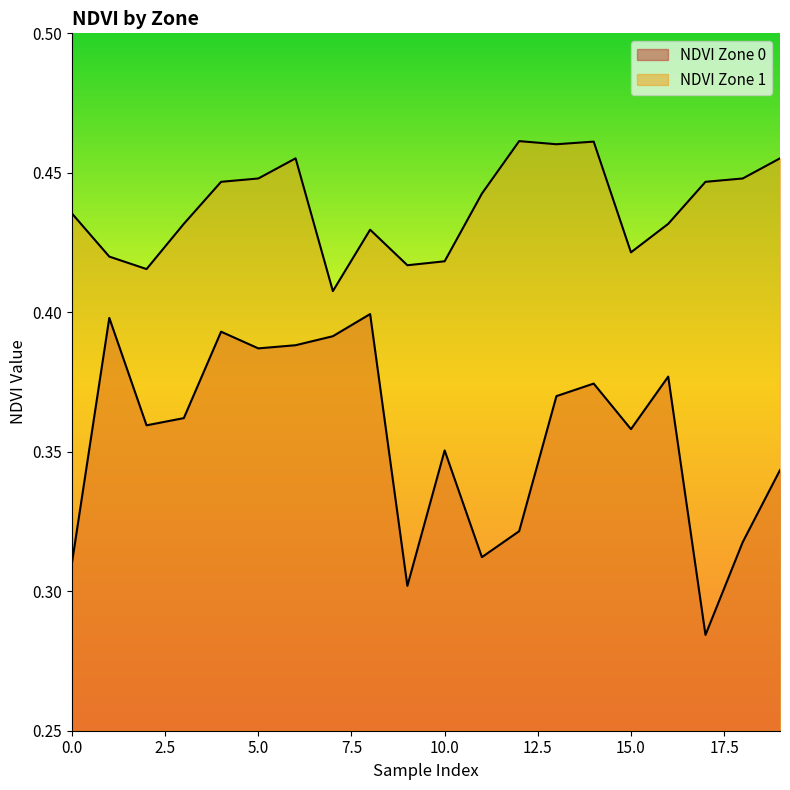

Reading left to right, transcribe all the data shown in this chart.

NDVI Zone 0: 0=0.3	1=0.4	2=0.4	3=0.4	4=0.4	5=0.4	6=0.4	7=0.4	8=0.4	9=0.3	10=0.4	11=0.3	12=0.3	13=0.4	14=0.4	15=0.4	16=0.4	17=0.3	18=0.3	19=0.3
NDVI Zone 1: 0=0.4	1=0.4	2=0.4	3=0.4	4=0.4	5=0.4	6=0.5	7=0.4	8=0.4	9=0.4	10=0.4	11=0.4	12=0.5	13=0.5	14=0.5	15=0.4	16=0.4	17=0.4	18=0.4	19=0.5